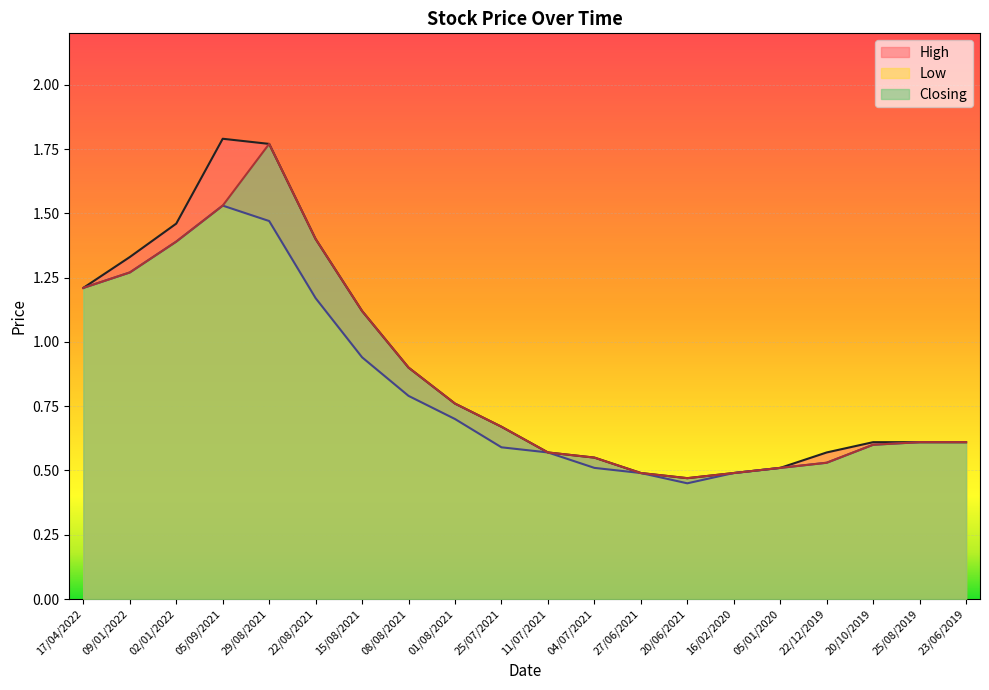

The High series shows 1.1 at 23/06/2019. True or false?

False